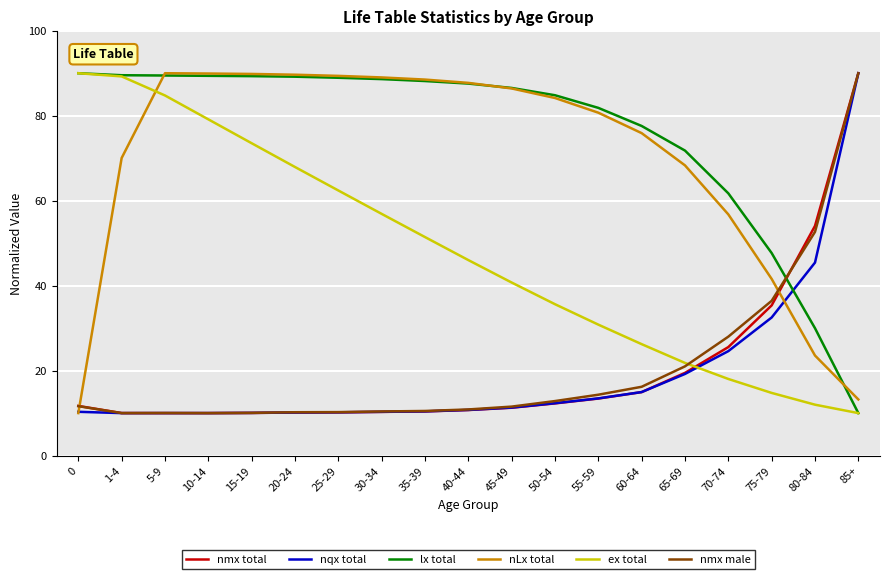

What is the approximate value of ex total at 15-19?

73.5